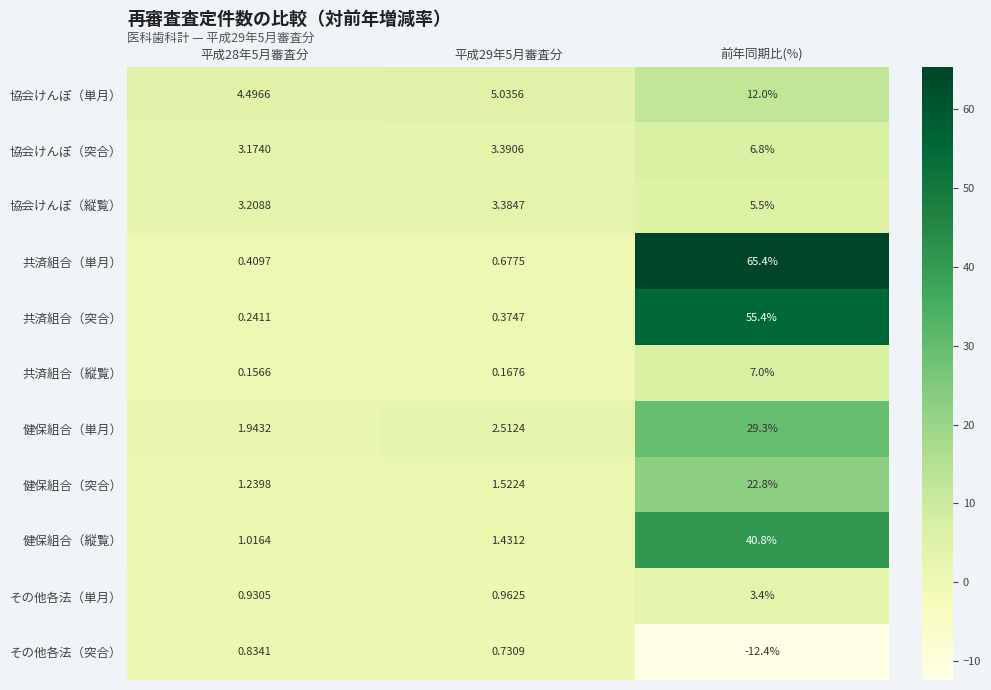

Which category has the highest value in the 健保組合（単月） series?

前年同期比(%)